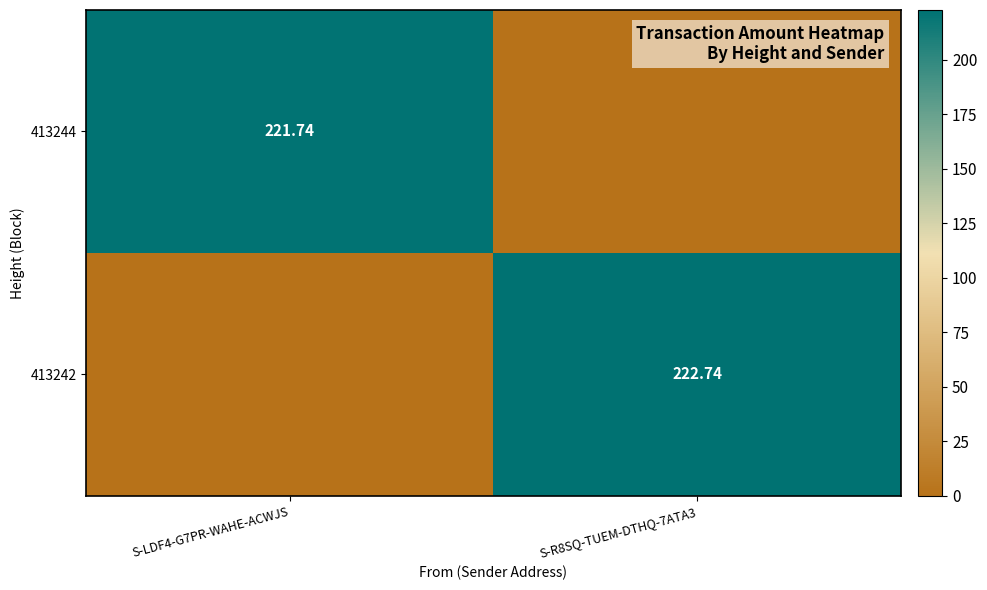

The value of 413244 at S-LDF4-G7PR-WAHE-ACWJS is 221.7. True or false?

True